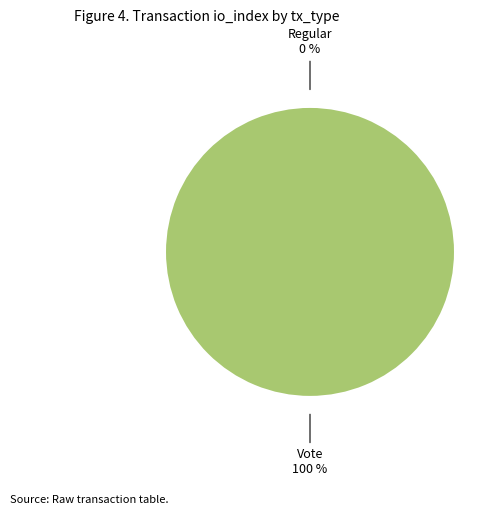

Which category accounts for the majority?

Vote